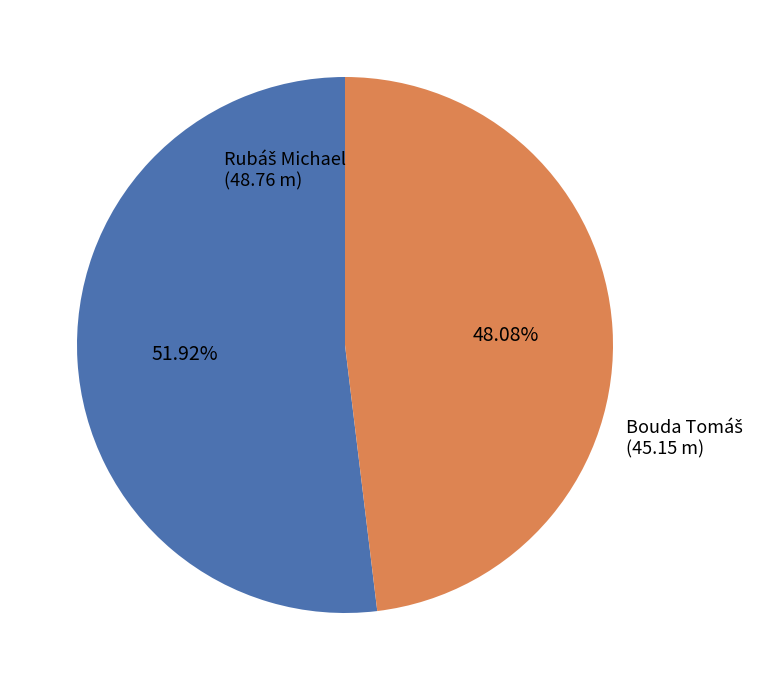

Is there any slice that represents more than half of the pie?

Yes